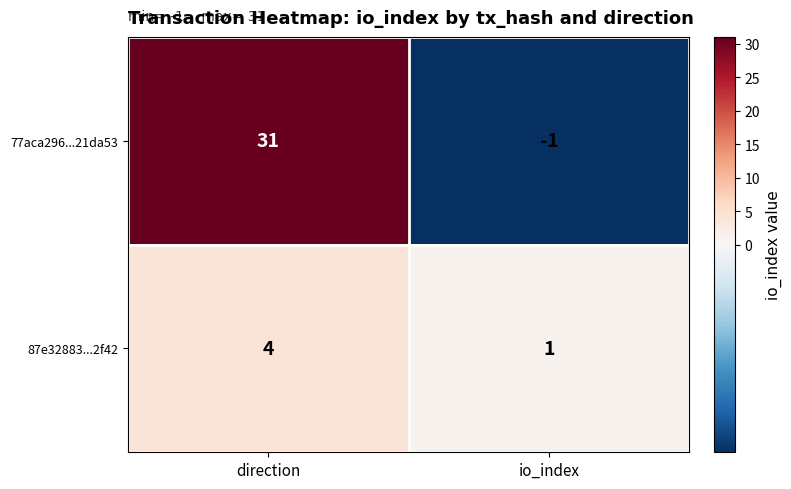

Rank the series at io_index from highest to lowest value.

87e32883...2f42, 77aca296...21da53